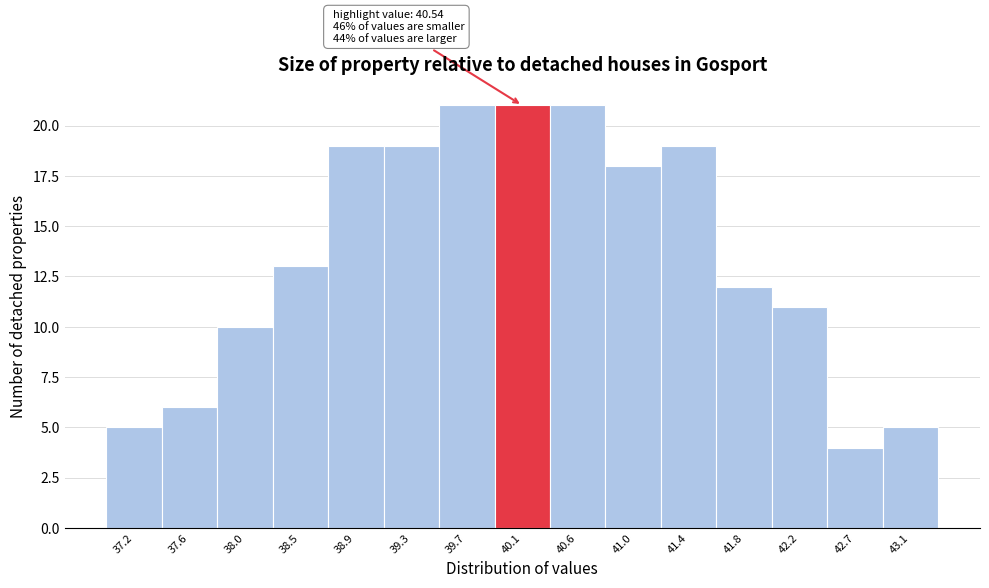

Reading left to right, what are all the values shown in this chart?

5	6	10	13	19	19	21	21	21	18	19	12	11	4	5